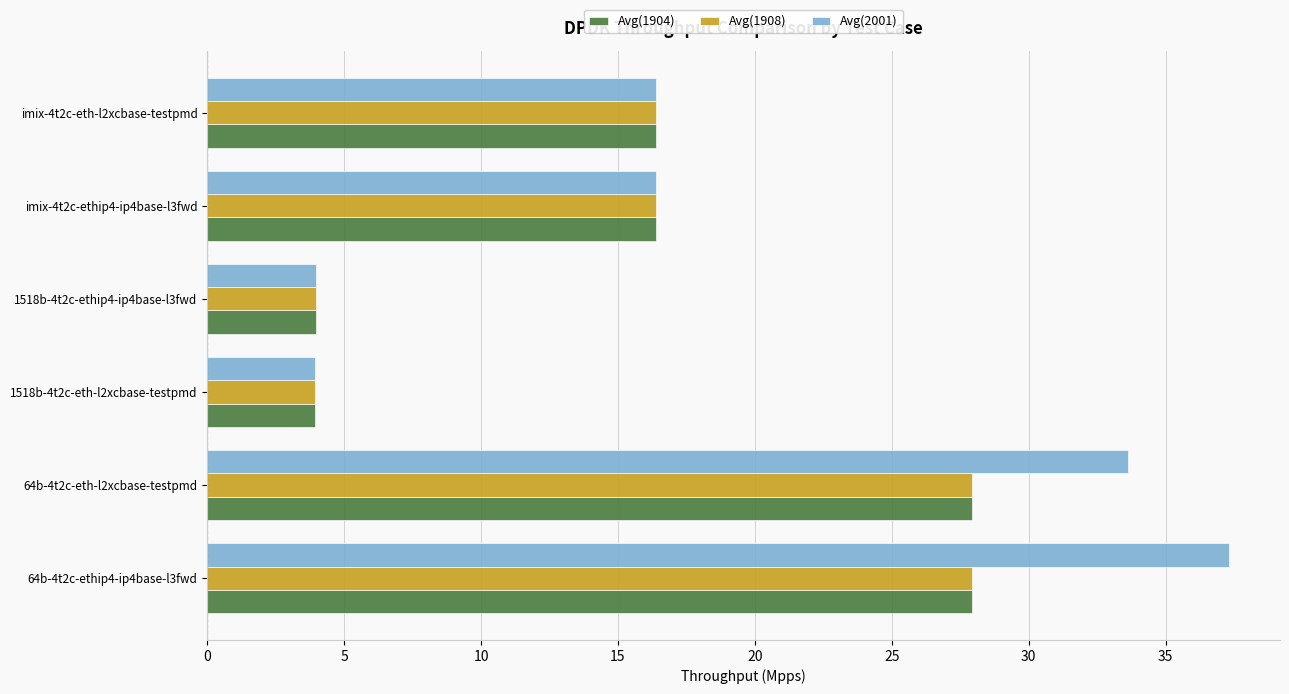

What is the greatest value displayed?

37.3